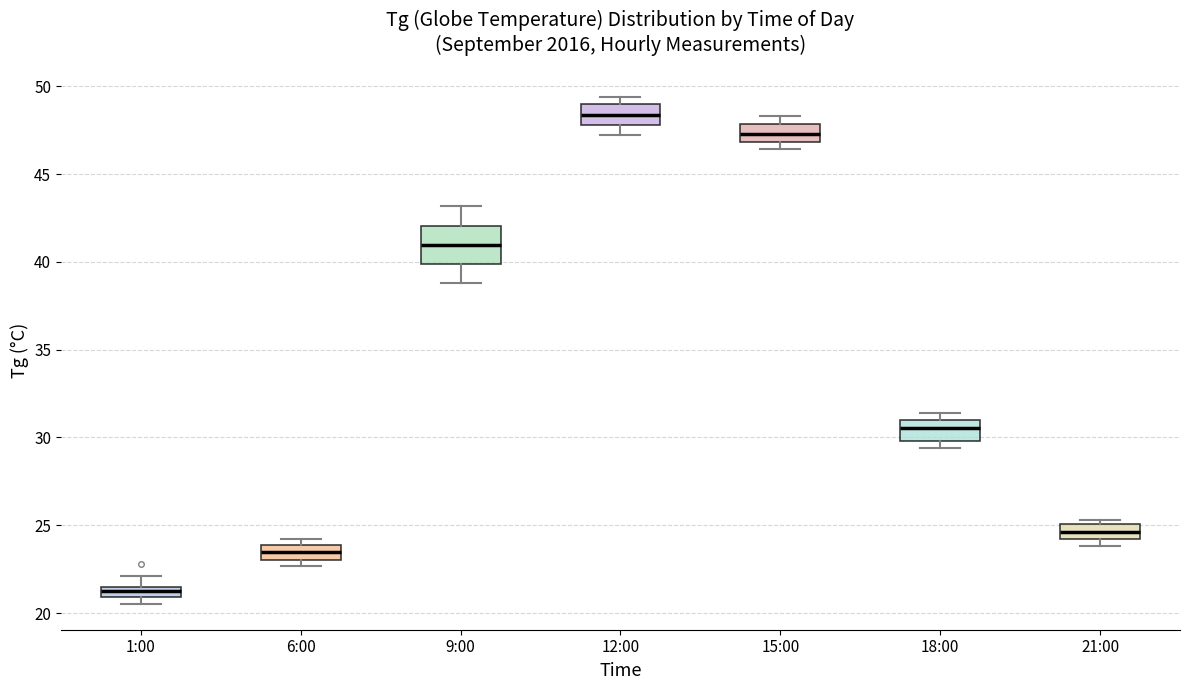

Where does the lower whisker of the box for 9:00 end on the y-axis? The values are not printed on the chart, so give them approximately, as read against the axis.

39.0